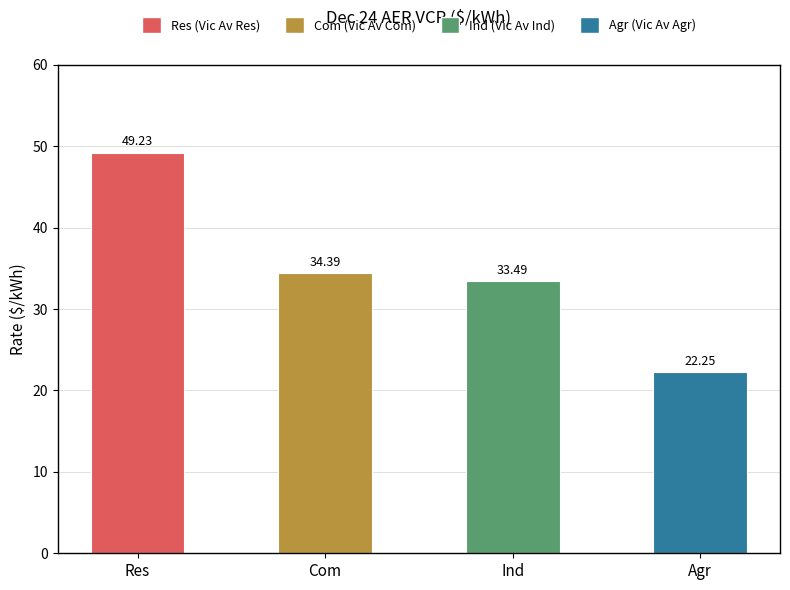

At which label does the data first exceed 34?

Res